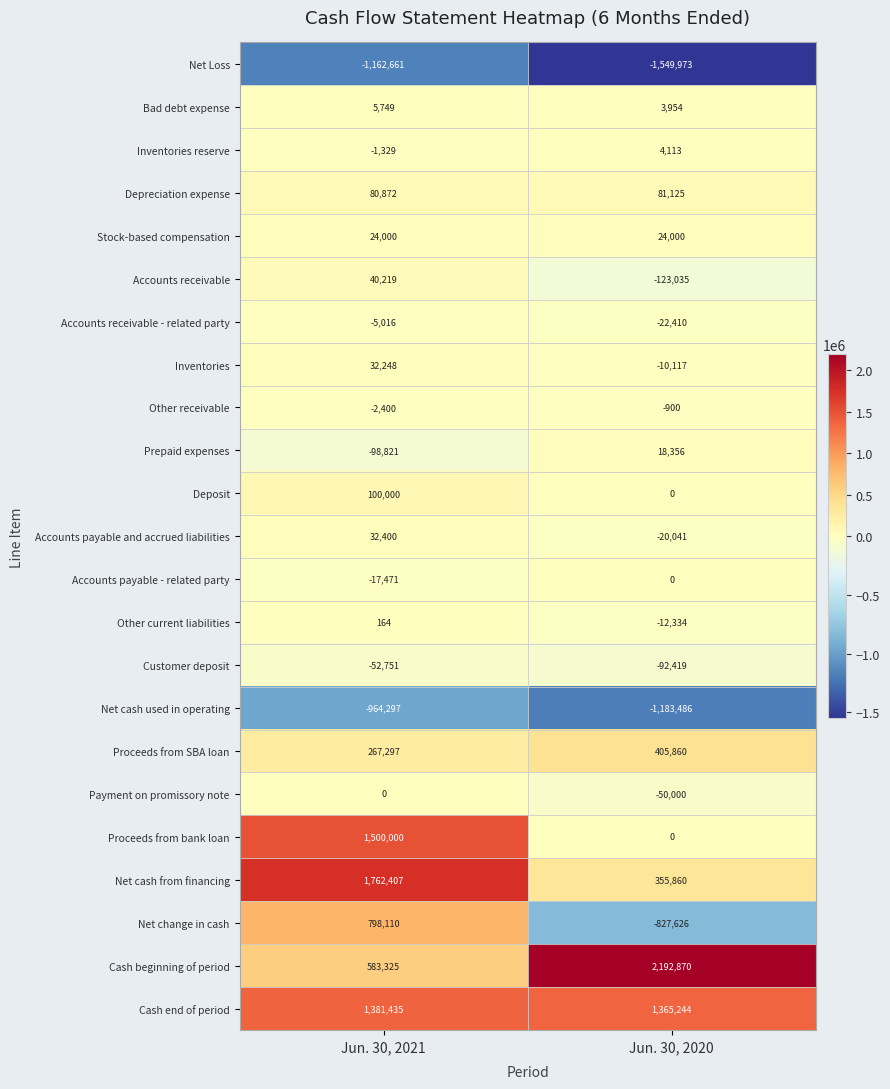

At which label is Other receivable closest to -1650?

Jun. 30, 2021